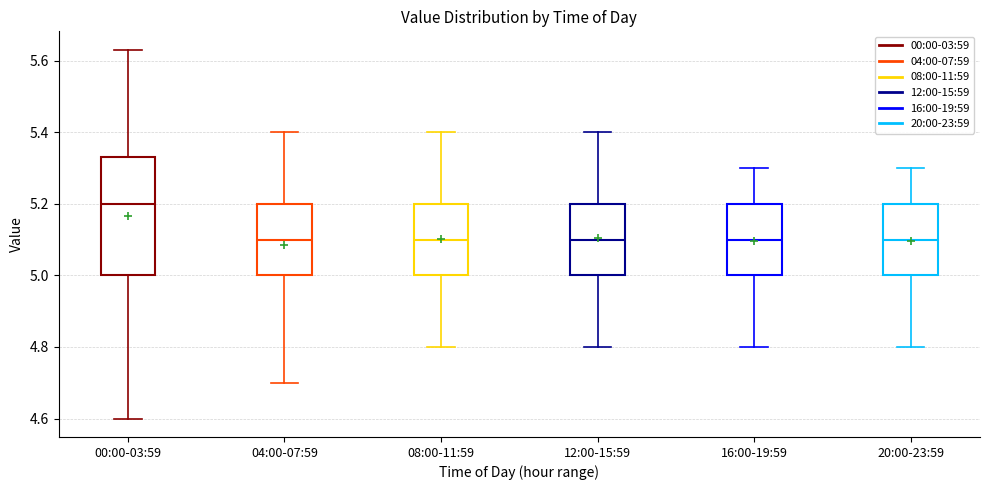

Reading left to right, read every box against the y-axis: the position of its median line, the range the box covers, and the ends of its whiskers. The values are not printed on the chart, so give them approximately, as read against the axis.

00:00-03:59: median 5.20, box 5.00 to 5.34, whiskers 4.60 to 5.64
04:00-07:59: median 5.10, box 5.00 to 5.20, whiskers 4.70 to 5.40
08:00-11:59: median 5.10, box 5.00 to 5.20, whiskers 4.80 to 5.40
12:00-15:59: median 5.10, box 5.00 to 5.20, whiskers 4.80 to 5.40
16:00-19:59: median 5.10, box 5.00 to 5.20, whiskers 4.80 to 5.30
20:00-23:59: median 5.10, box 5.00 to 5.20, whiskers 4.80 to 5.30